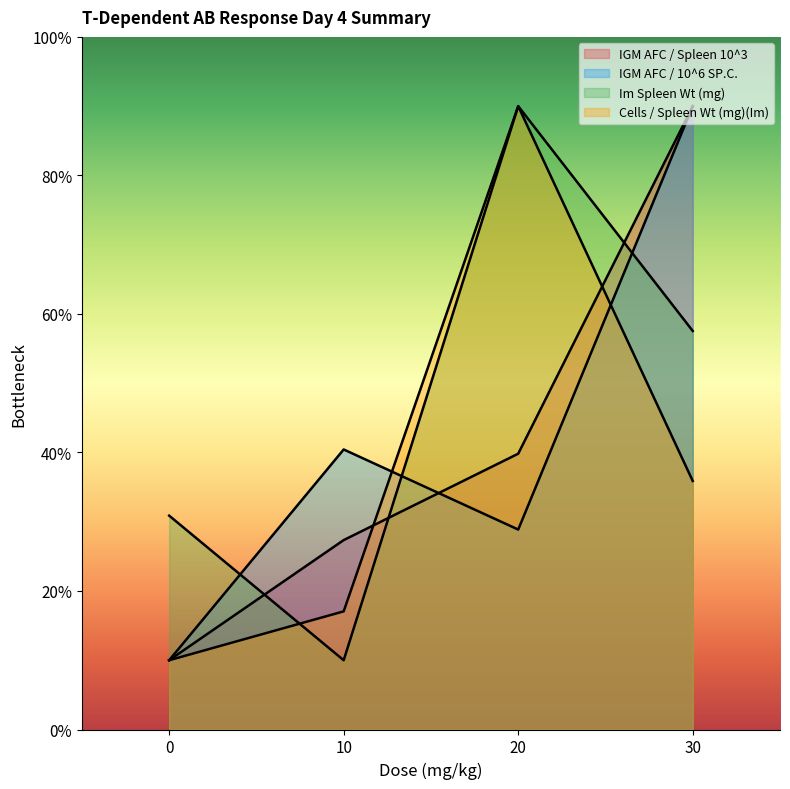

Between 10 and 30, which series saw the biggest shift?

IGM AFC / Spleen 10^3